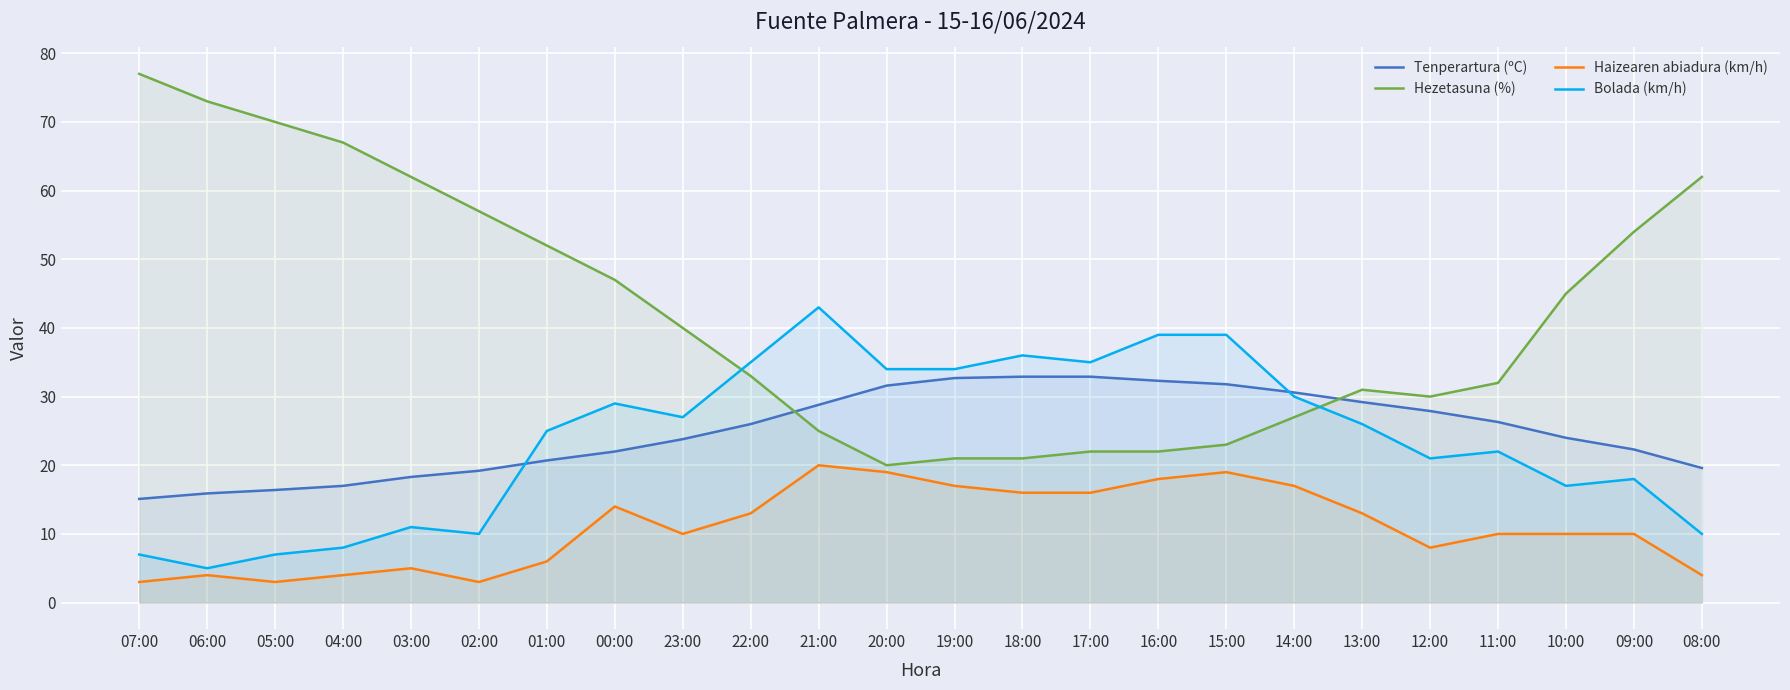

What is the total value across all series at 23:00?

100.8